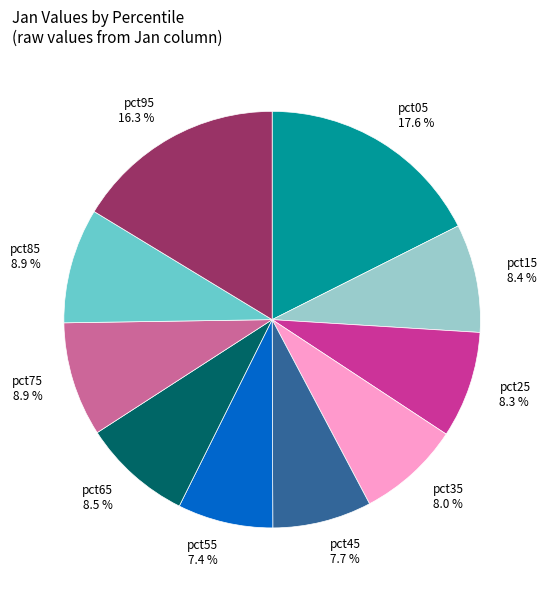

Does any single category account for the majority?

No